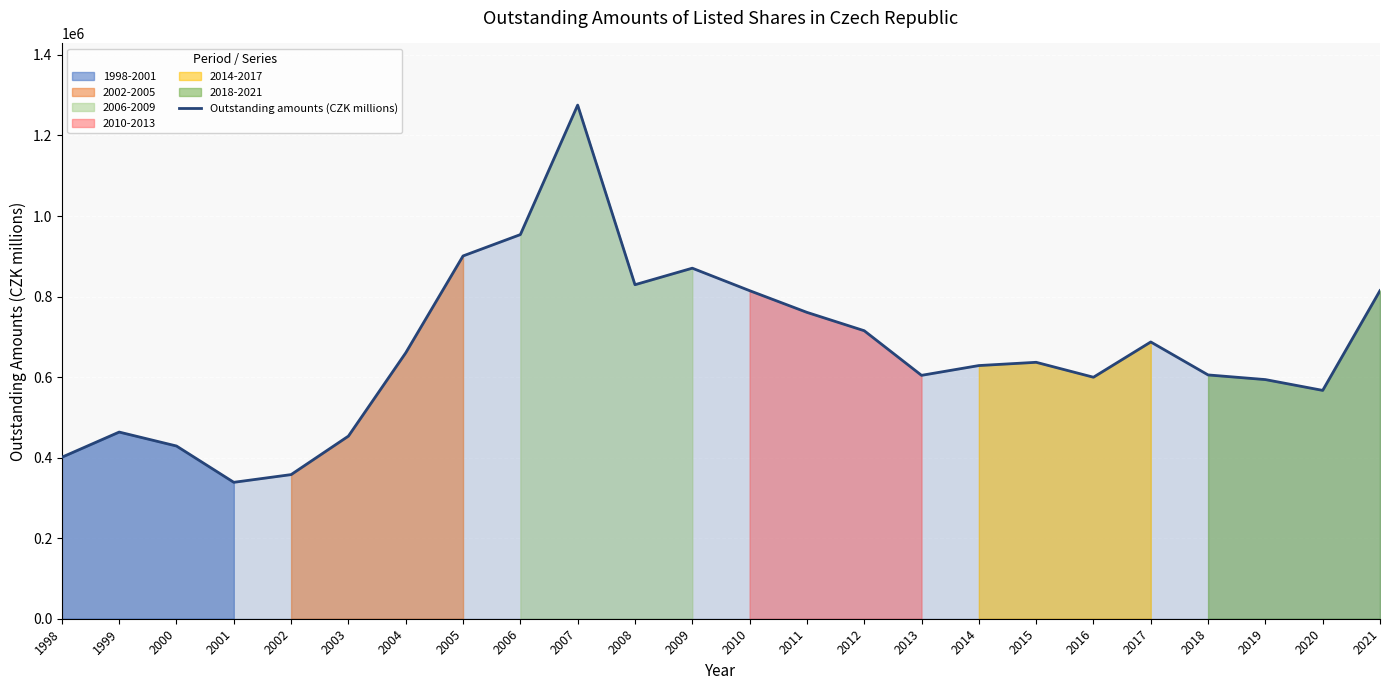

How many data points are less than 636779?

12